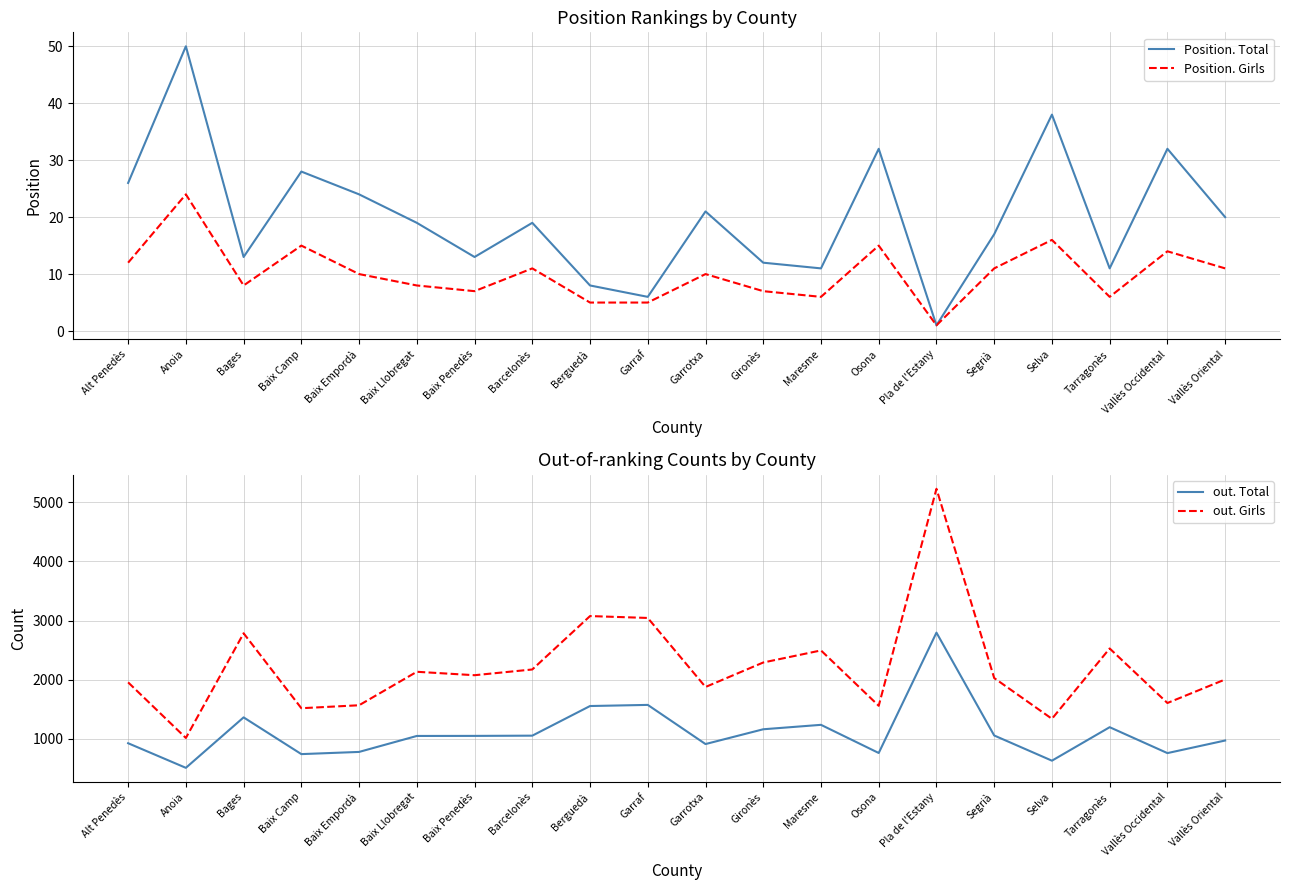

Reading left to right, extract all data points from this chart.

Position. Total: Alt Penedès=26	Anoia=50	Bages=13	Baix Camp=28	Baix Empordà=24	Baix Llobregat=19	Baix Penedès=13	Barcelonès=19	Berguedà=8	Garraf=6	Garrotxa=21	Gironès=12	Maresme=11	Osona=32	Pla de l'Estany=1	Segrià=17	Selva=38	Tarragonès=11	Vallès Occidental=32	Vallès Oriental=20
Position. Girls: Alt Penedès=12	Anoia=24	Bages=8	Baix Camp=15	Baix Empordà=10	Baix Llobregat=8	Baix Penedès=7	Barcelonès=11	Berguedà=5	Garraf=5	Garrotxa=10	Gironès=7	Maresme=6	Osona=15	Pla de l'Estany=1	Segrià=11	Selva=16	Tarragonès=6	Vallès Occidental=14	Vallès Oriental=11
out. Total: Alt Penedès=927	Anoia=511	Bages=1364	Baix Camp=743	Baix Empordà=780	Baix Llobregat=1050	Baix Penedès=1051	Barcelonès=1055	Berguedà=1556	Garraf=1575	Garrotxa=913	Gironès=1163	Maresme=1238	Osona=762	Pla de l'Estany=2797	Segrià=1058	Selva=632	Tarragonès=1198	Vallès Occidental=760	Vallès Oriental=973
out. Girls: Alt Penedès=1956	Anoia=1016	Bages=2786	Baix Camp=1519	Baix Empordà=1569	Baix Llobregat=2135	Baix Penedès=2077	Barcelonès=2174	Berguedà=3077	Garraf=3045	Garrotxa=1878	Gironès=2292	Maresme=2496	Osona=1560	Pla de l'Estany=5229	Segrià=2029	Selva=1340	Tarragonès=2529	Vallès Occidental=1607	Vallès Oriental=2005